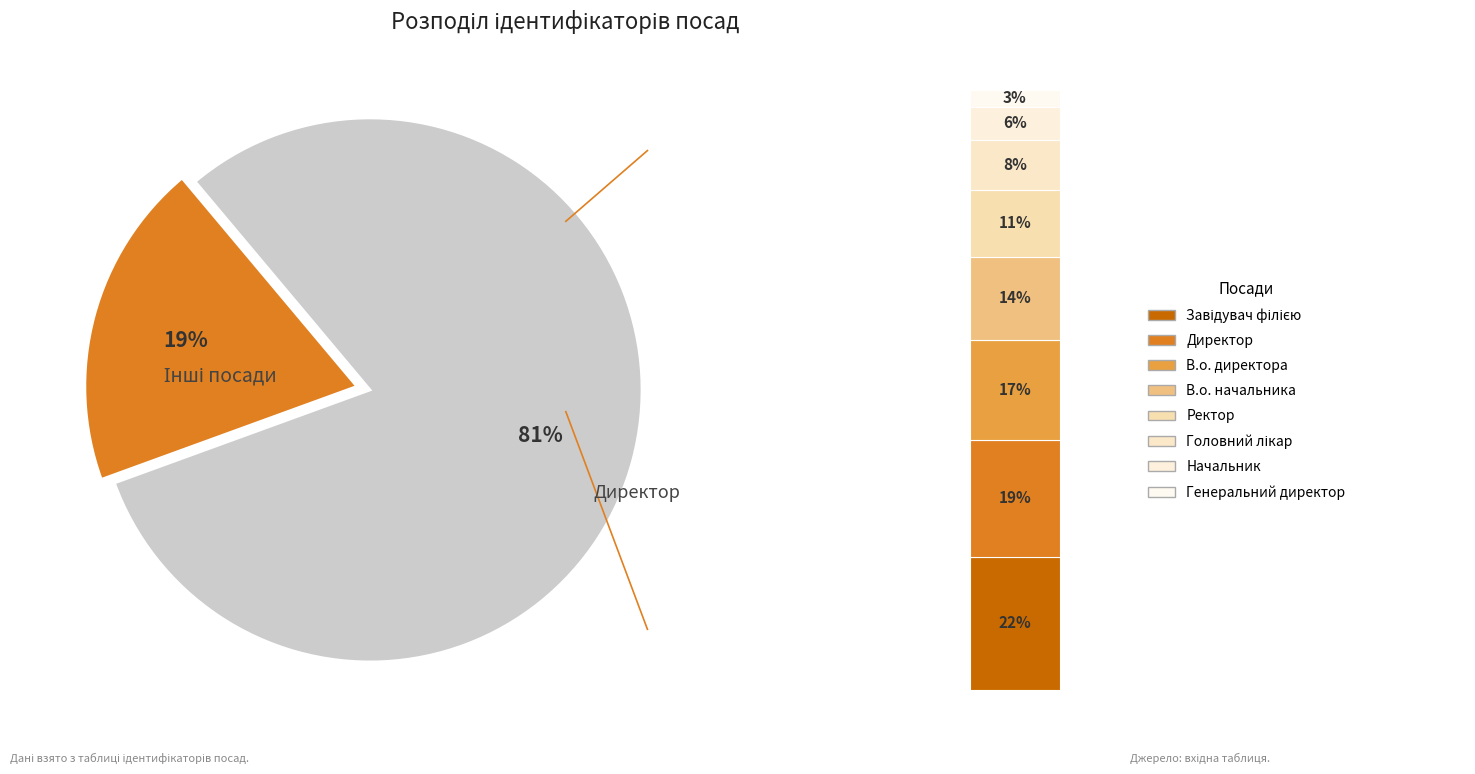

To the nearest percent, what portion does Ректор represent?

11%